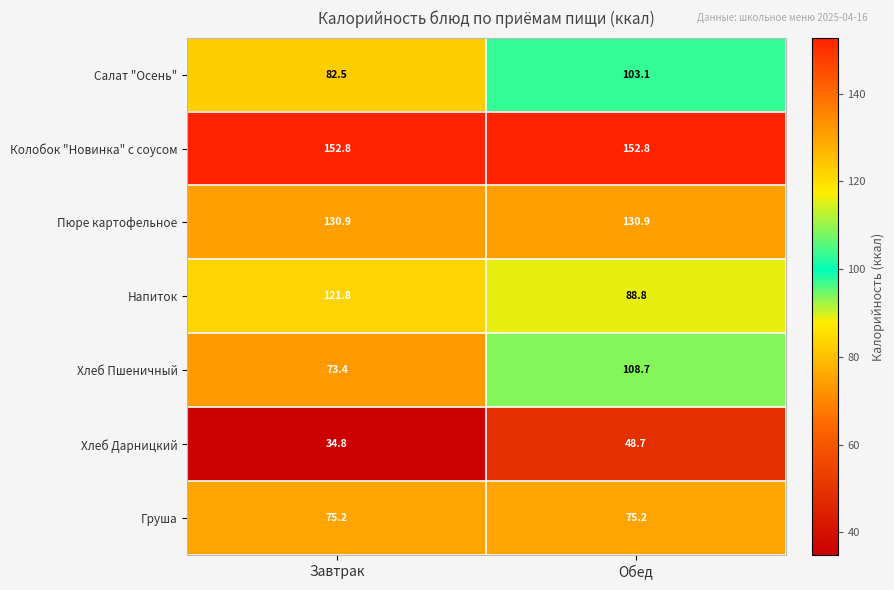

Which series has the largest total across all categories?

Колобок "Новинка" с соусом